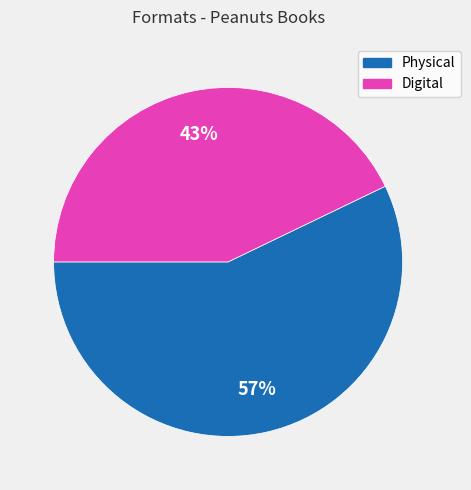

Is there a majority slice in this chart?

Yes